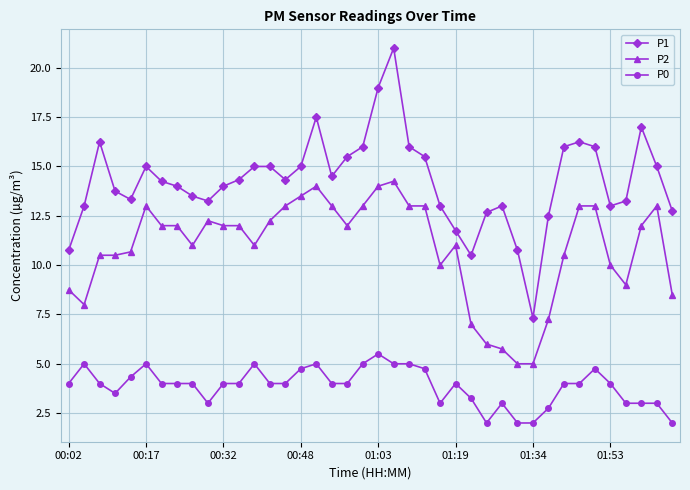

True or false: P2 and P0 cross at least once.

False